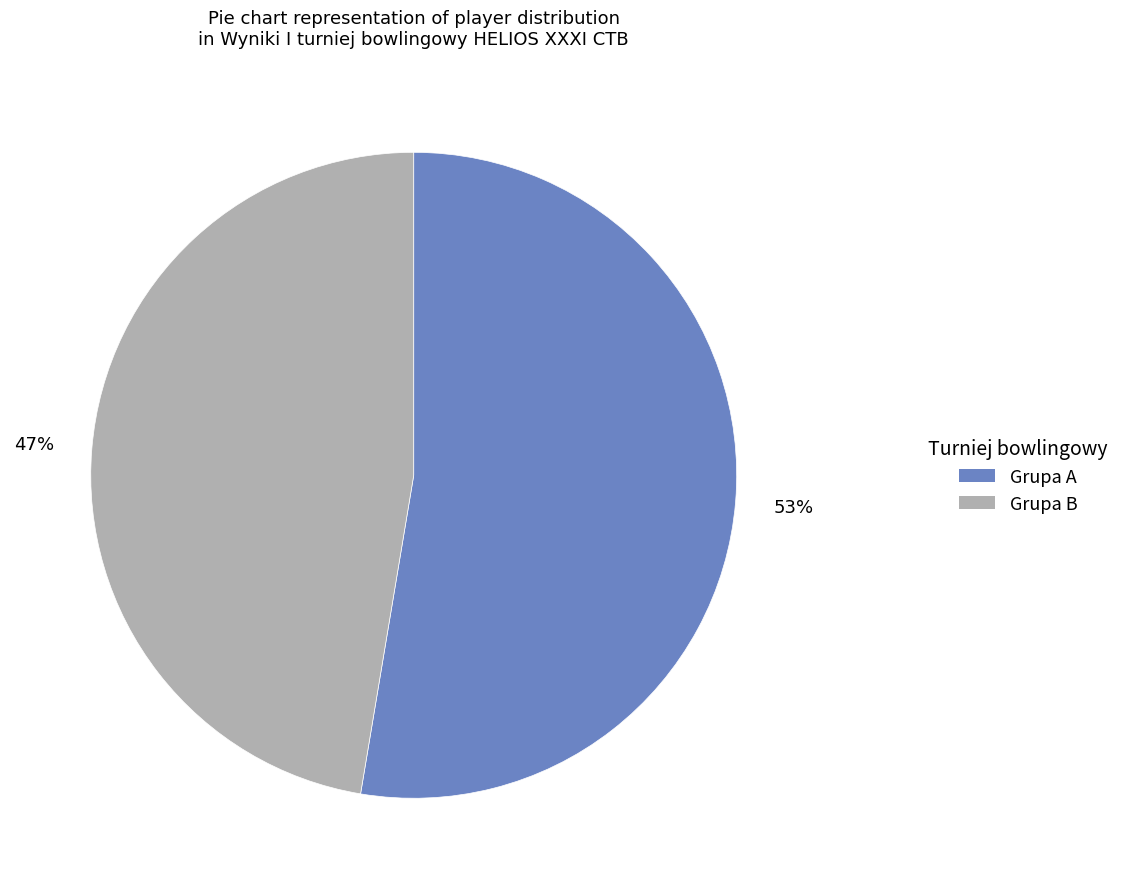

To the nearest percent, what is the average slice percentage?

50%